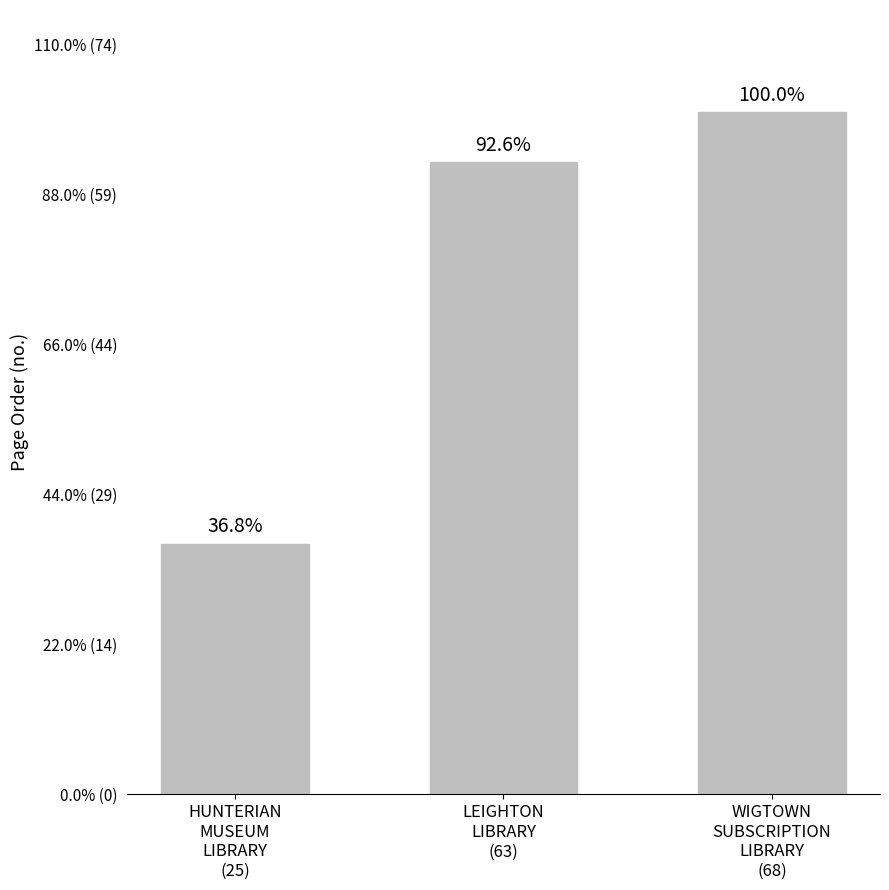

List the labels in order of value, smallest first.

HUNTERIAN
MUSEUM
LIBRARY
(25), LEIGHTON
LIBRARY
(63), WIGTOWN
SUBSCRIPTION
LIBRARY
(68)